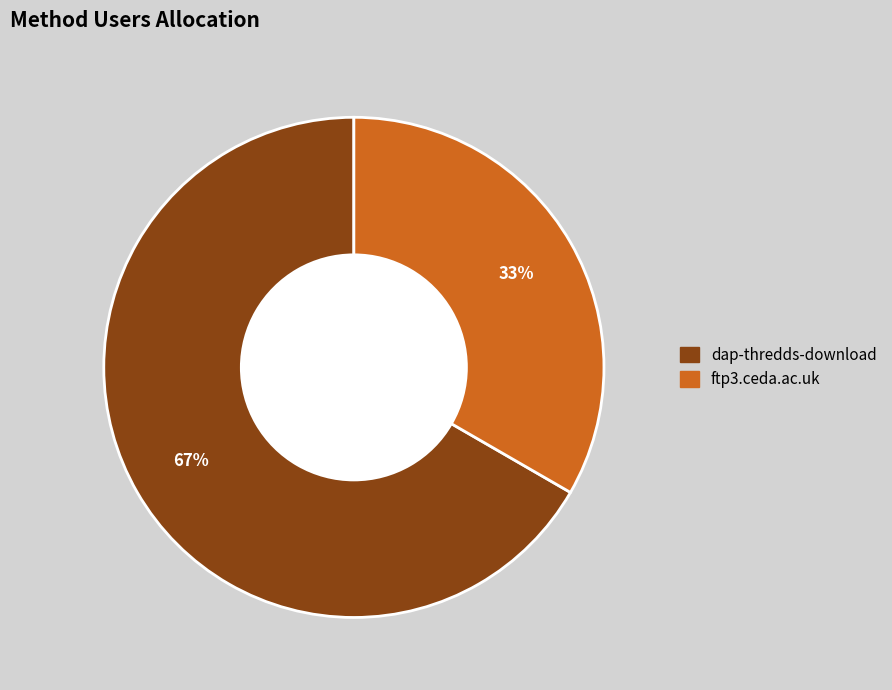

To the nearest percent, what percentage of the pie is ftp3.ceda.ac.uk?

33%